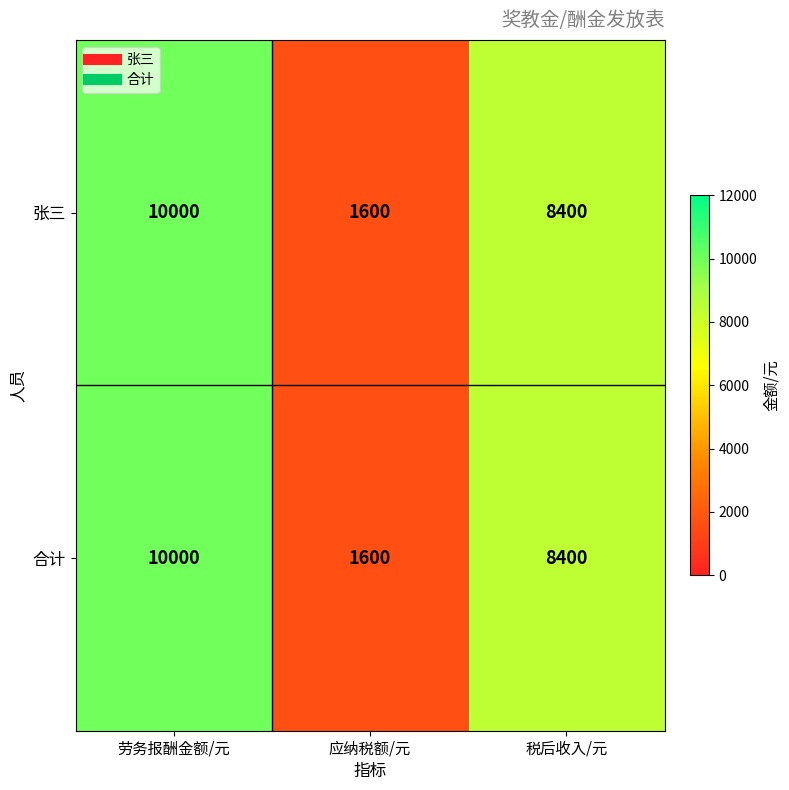

What is the lowest value of the 合计 series?

1600